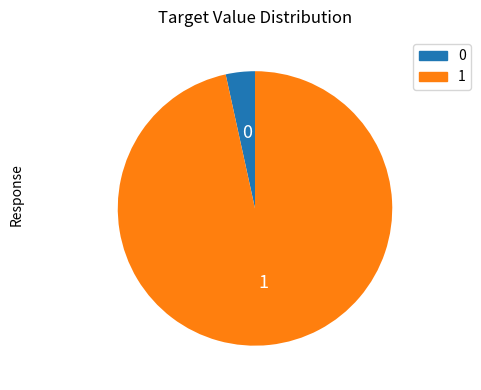

Does any single category account for the majority?

Yes